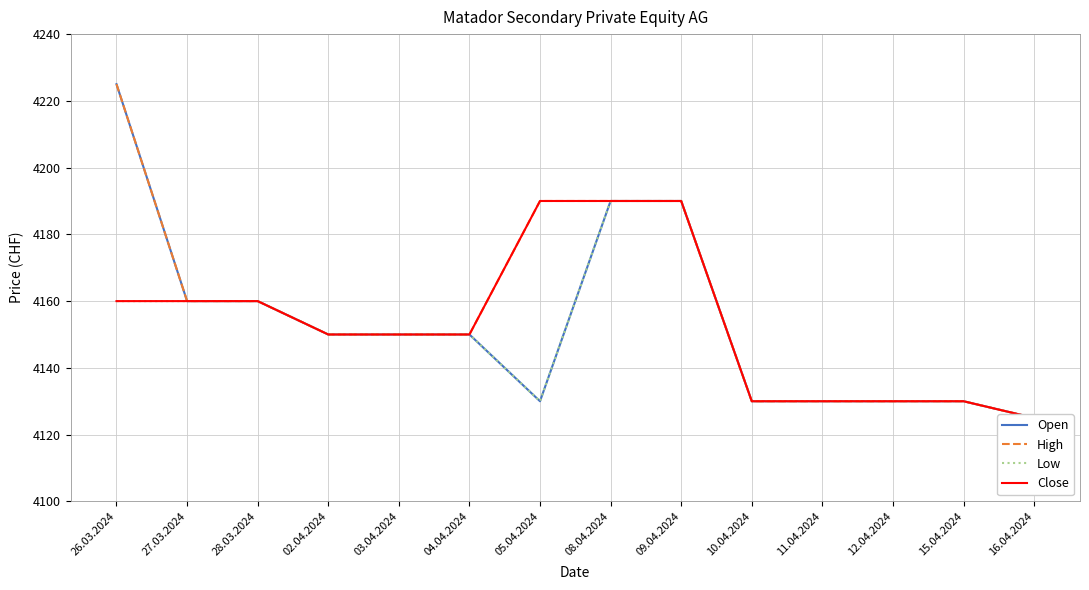

Reading right to left, transcribe all the data shown in this chart.

Open: 16.04.2024=4125	15.04.2024=4130	12.04.2024=4130	11.04.2024=4130	10.04.2024=4130	09.04.2024=4190	08.04.2024=4190	05.04.2024=4130	04.04.2024=4150	03.04.2024=4150	02.04.2024=4150	28.03.2024=4160	27.03.2024=4160	26.03.2024=4225
High: 16.04.2024=4125	15.04.2024=4130	12.04.2024=4130	11.04.2024=4130	10.04.2024=4130	09.04.2024=4190	08.04.2024=4190	05.04.2024=4190	04.04.2024=4150	03.04.2024=4150	02.04.2024=4150	28.03.2024=4160	27.03.2024=4160	26.03.2024=4225
Low: 16.04.2024=4125	15.04.2024=4130	12.04.2024=4130	11.04.2024=4130	10.04.2024=4130	09.04.2024=4190	08.04.2024=4190	05.04.2024=4130	04.04.2024=4150	03.04.2024=4150	02.04.2024=4150	28.03.2024=4160	27.03.2024=4160	26.03.2024=4160
Close: 16.04.2024=4125	15.04.2024=4130	12.04.2024=4130	11.04.2024=4130	10.04.2024=4130	09.04.2024=4190	08.04.2024=4190	05.04.2024=4190	04.04.2024=4150	03.04.2024=4150	02.04.2024=4150	28.03.2024=4160	27.03.2024=4160	26.03.2024=4160